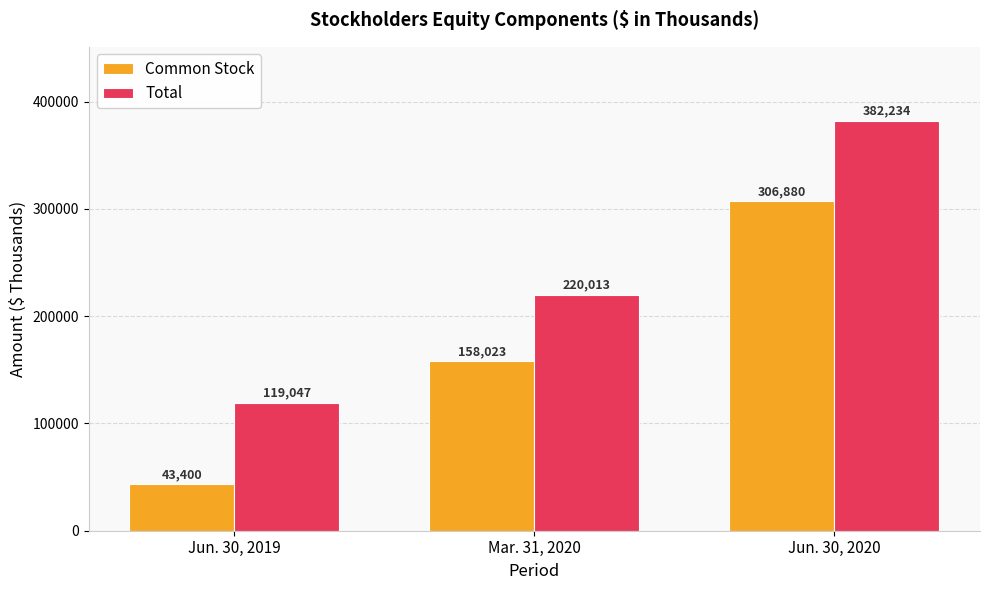

Which label corresponds to the largest value in the chart?

Jun. 30, 2020